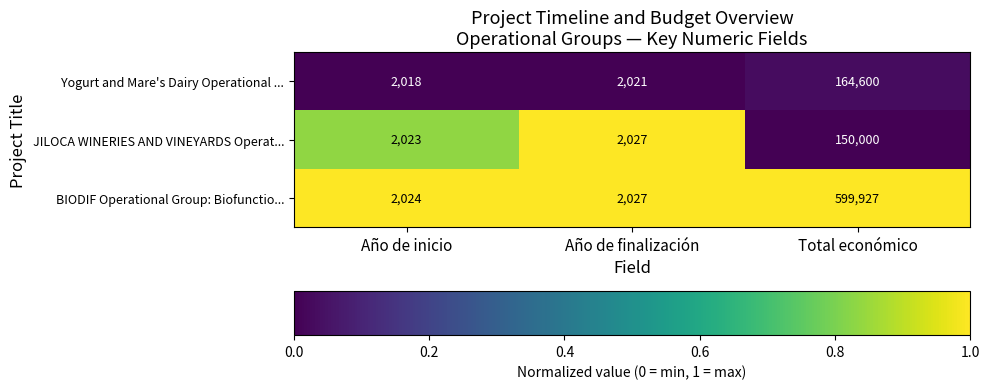

Rank the series at Total económico from lowest to highest value.

JILOCA WINERIES AND VINEYARDS Operat..., Yogurt and Mare's Dairy Operational ..., BIODIF Operational Group: Biofunctio...